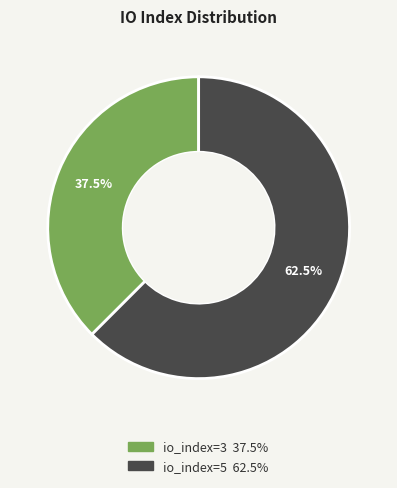

To the nearest percent, what is the difference between the io_index=3 and io_index=5 slice percentages?

25%